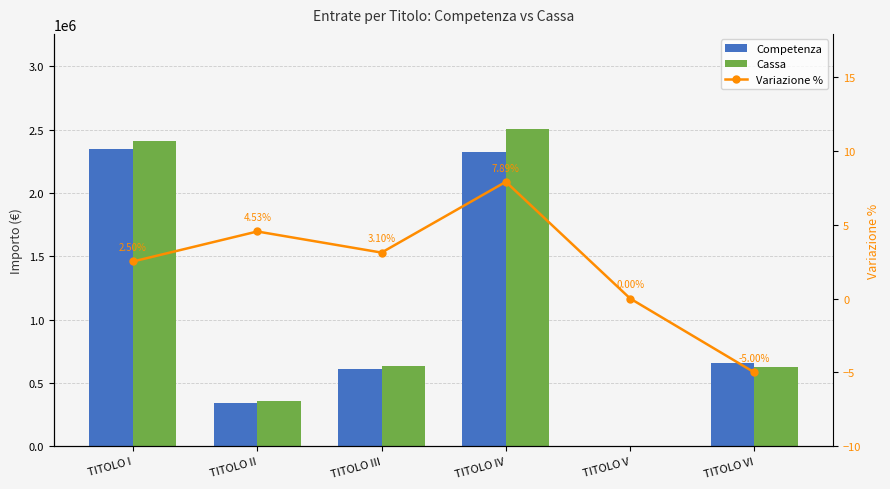

Reading left to right, list all the values displayed in this chart.

Competenza: 2347358.0	346058.9	612340.7	2320374.0	0.0	655818.0
Cassa: 2406100.0	361738.5	631350.1	2503443.6	0.0	623027.1
Variazione %: 2.5	4.5	3.1	7.9	0.0	-5.0